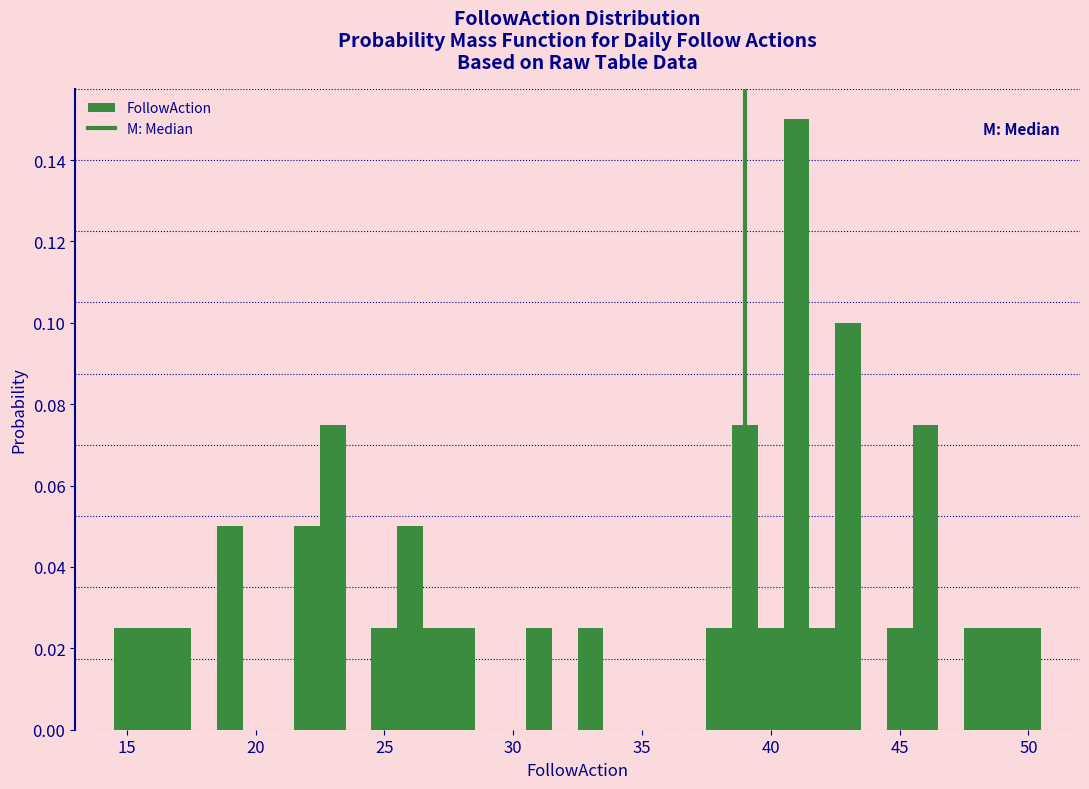

Around what value on the x-axis is the tallest bar? Give the approximate position of its centre, as read against the axis.

41.0